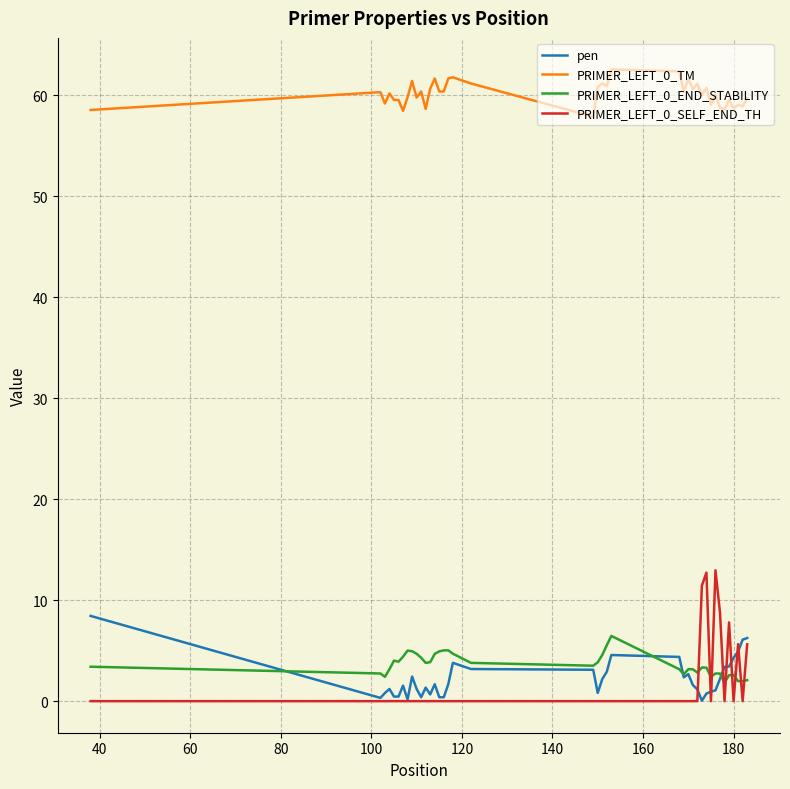

What is the maximum value shown in the chart?

62.6